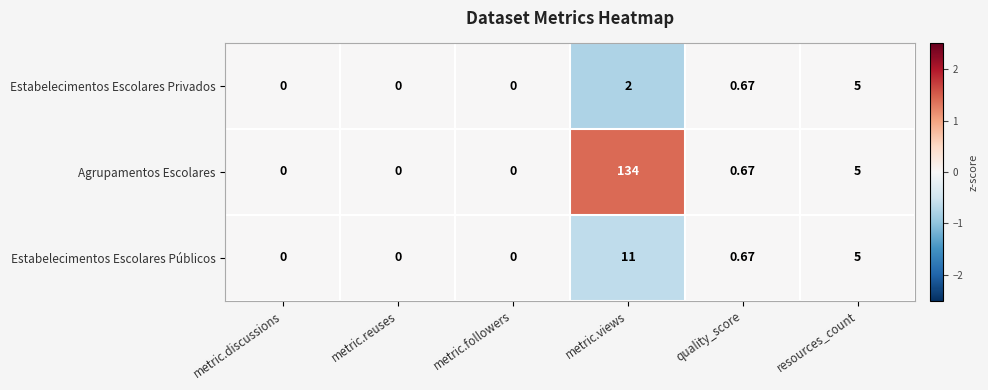

List the series in order of their peak value, highest first.

Agrupamentos Escolares, Estabelecimentos Escolares Públicos, Estabelecimentos Escolares Privados